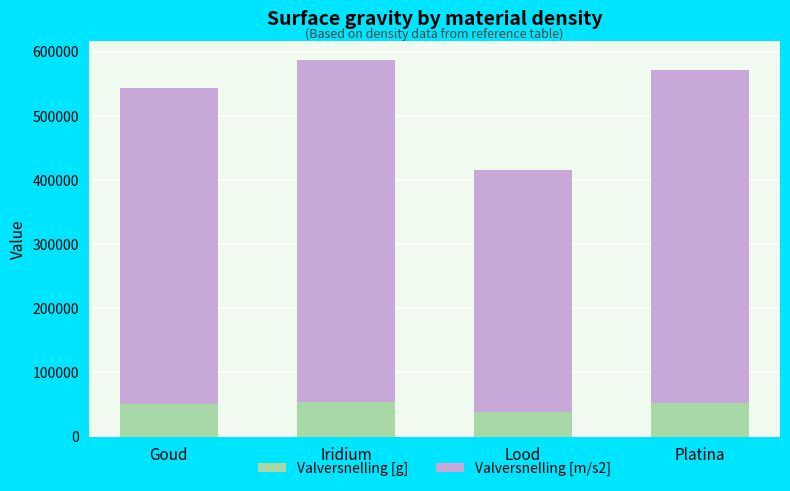

What is the sum of the Valversnelling [g] values at Iridium and Lood?

92745.1